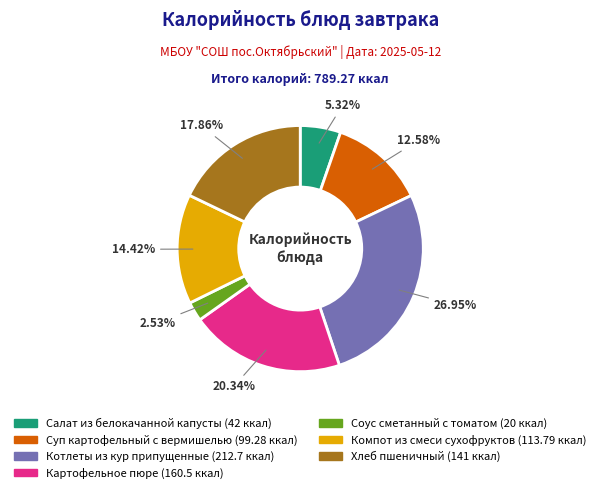

Is it true that Хлеб пшеничный is 12% of the pie?

False